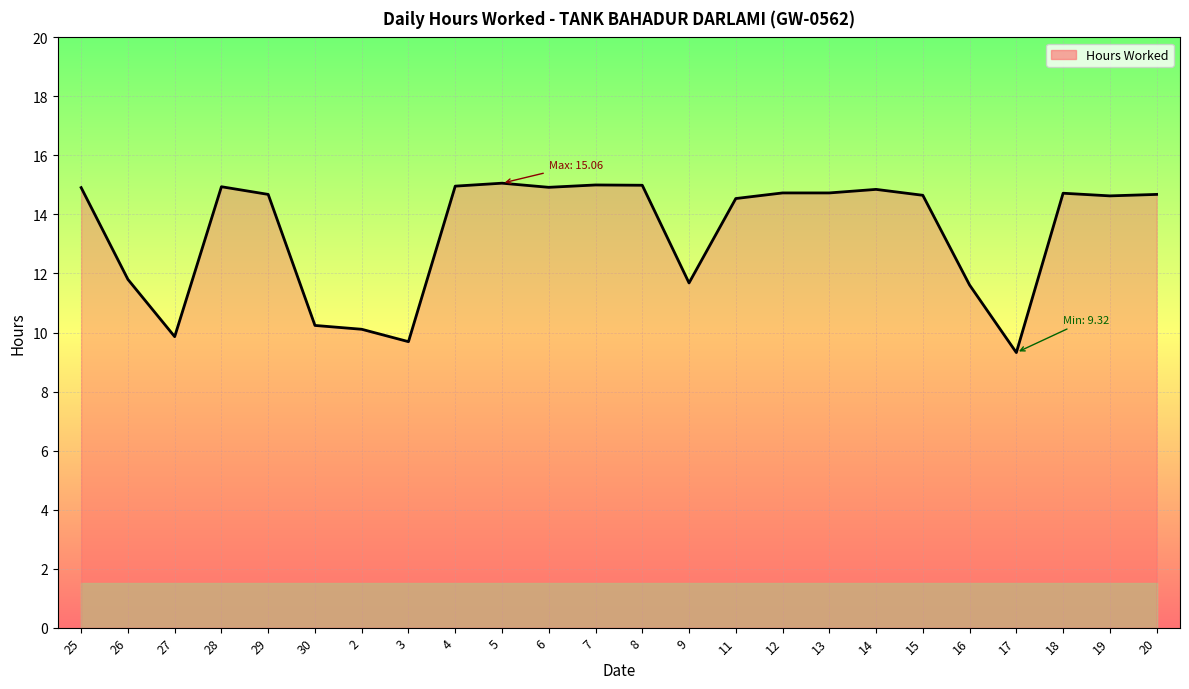

What is the label of the 13th point from the right?

7